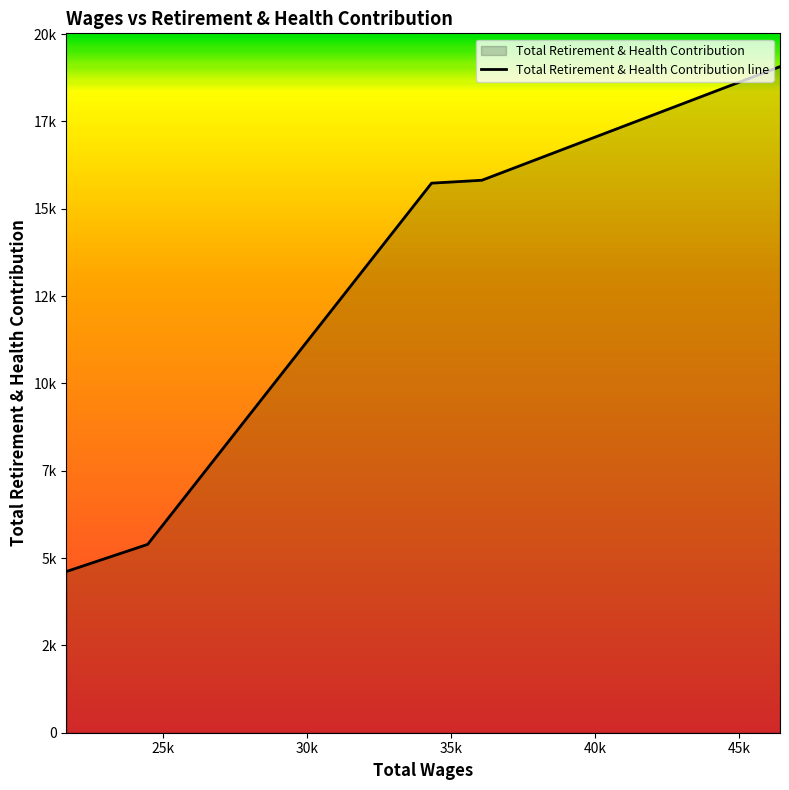

List the labels in order of value, smallest first.

21639.0, 24461.0, 34324.0, 36073.0, 46429.0